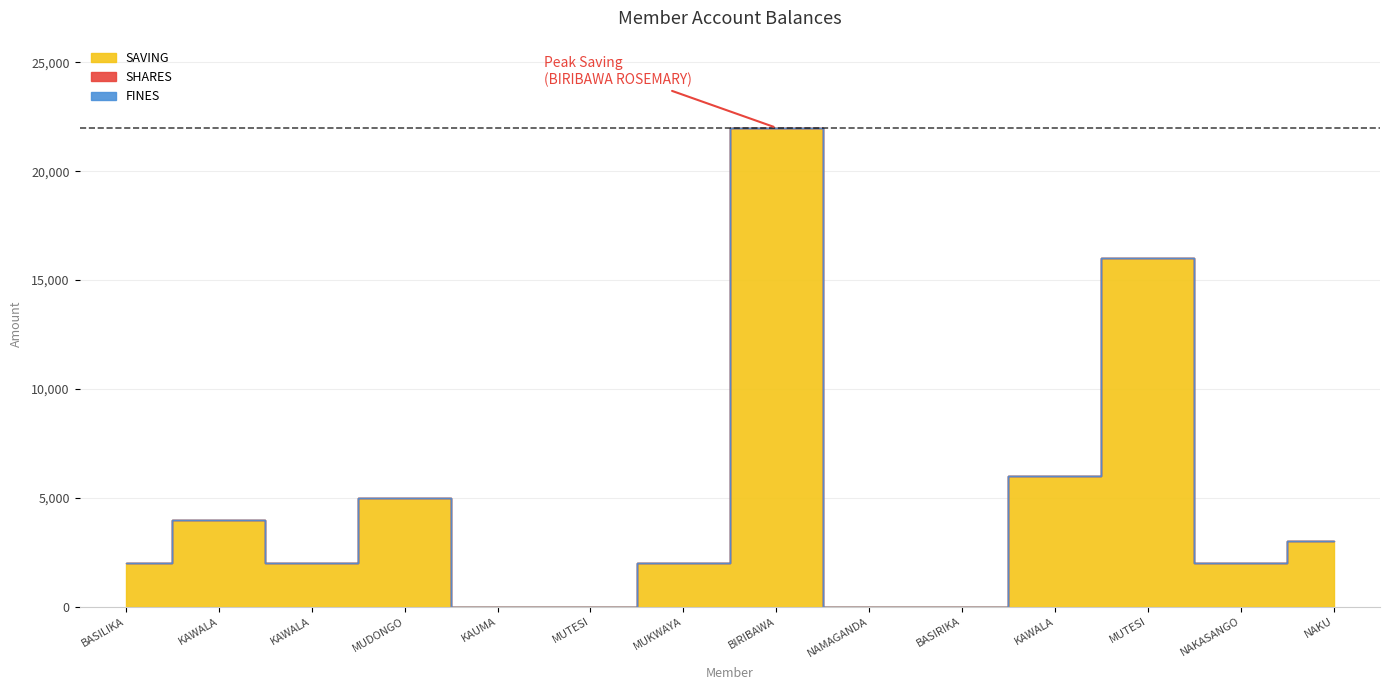

True or false: SAVING has a value of 3395 at MUDONGO MUSA.

False